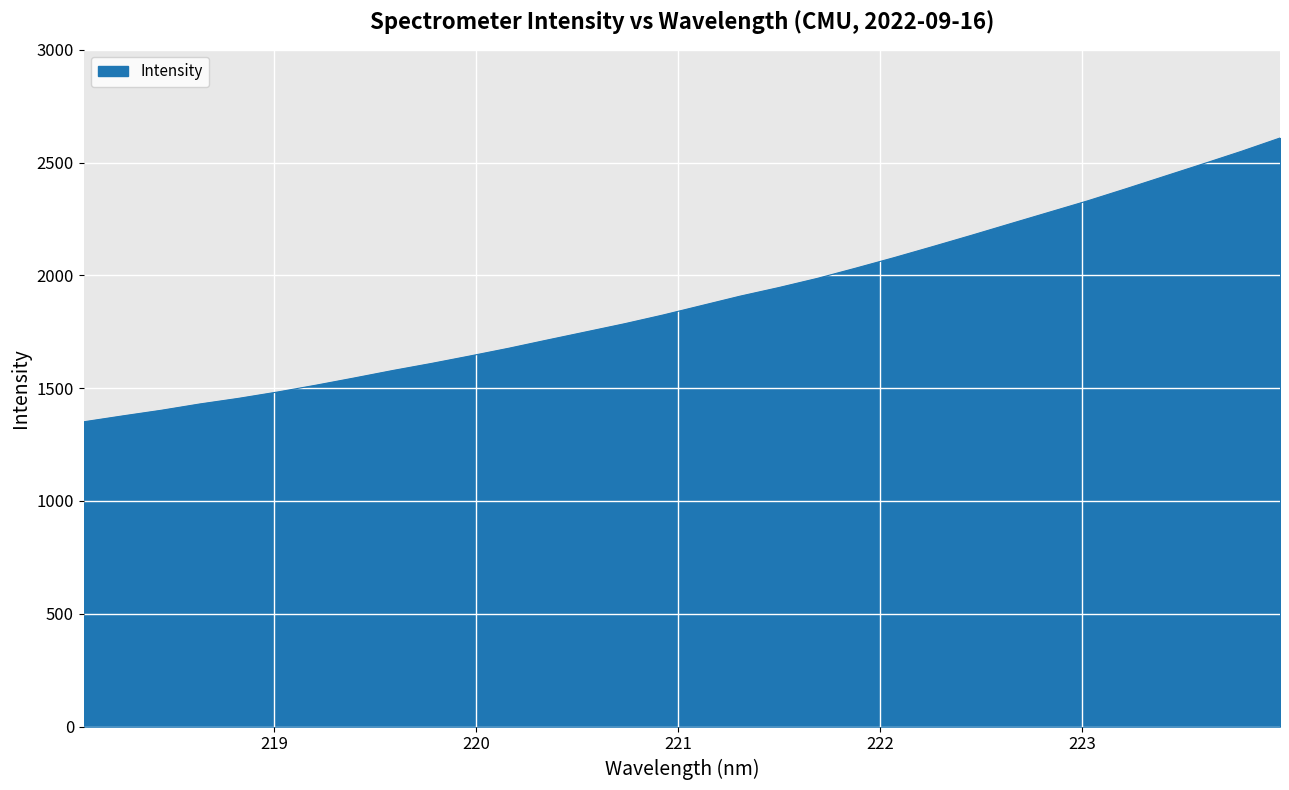

Reading left to right, extract all data points from this chart.

1350.8	1376.7	1401.7	1429.7	1454.5	1482.3	1512.7	1544.9	1578.2	1609.4	1642.5	1676.6	1713.2	1749.2	1785.2	1824.1	1865.9	1907.7	1945.7	1986.4	2032.0	2078.9	2127.8	2177.5	2228.5	2279.0	2329.6	2383.5	2438.7	2493.7	2549.7	2608.6